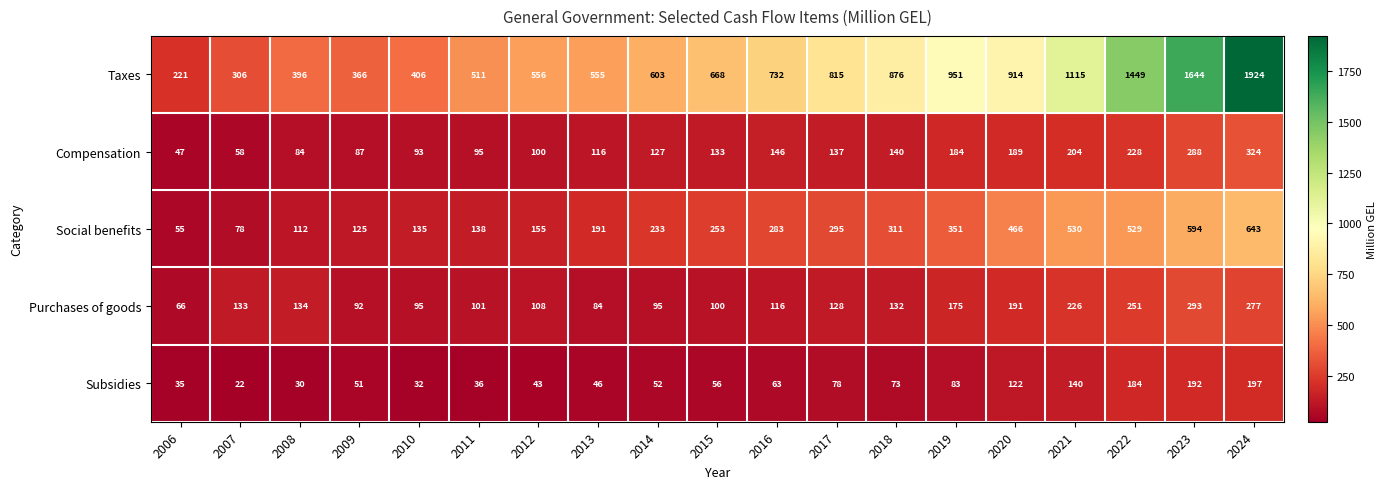

At which label does Subsidies reach its peak?

2024